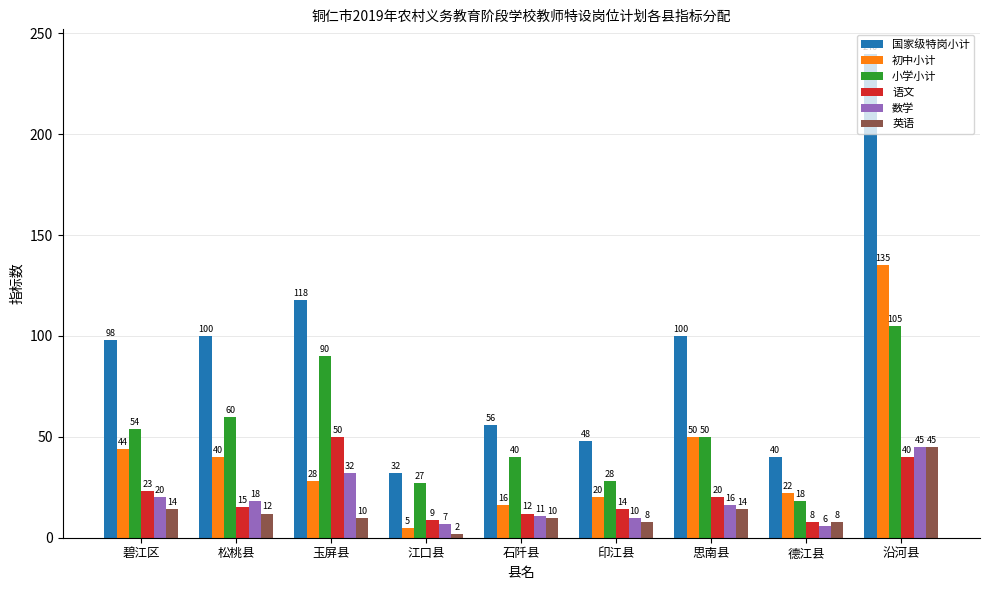

What is the smallest value displayed?

2